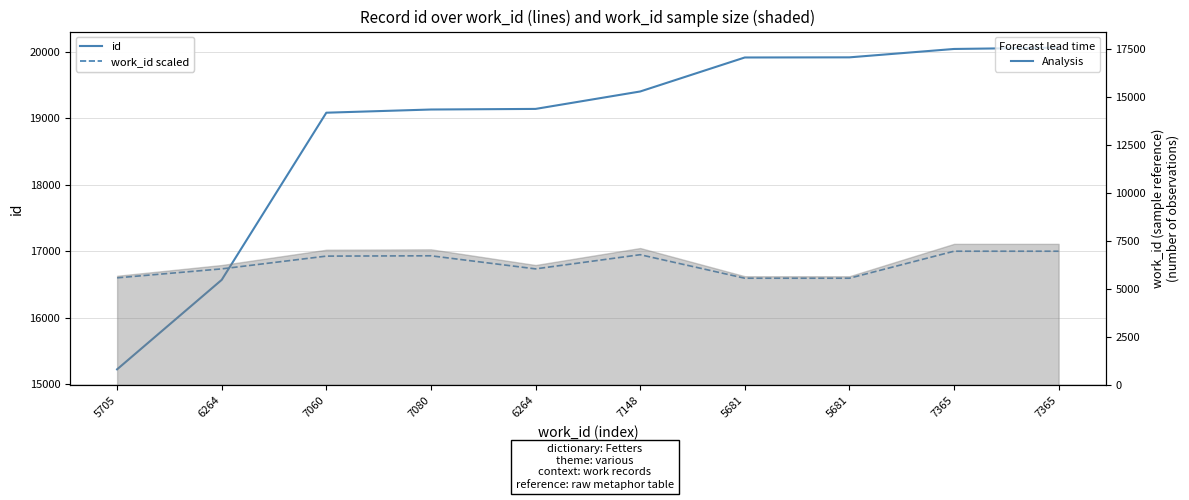

Reading left to right, list all the values displayed in this chart.

id (solid): 5705=15226.0	6264=16571.0	7060=19083.0	7080=19131.0	6264=19140.0	7148=19402.0	5681=19913.0	5681=19915.0	7365=20041.0	7365=20061.0
work_id scaled (dashed): 5705=16601.0	6264=16735.7	7060=16927.6	7080=16932.4	6264=16735.7	7148=16948.8	5681=16595.2	5681=16595.2	7365=17001.1	7365=17001.1